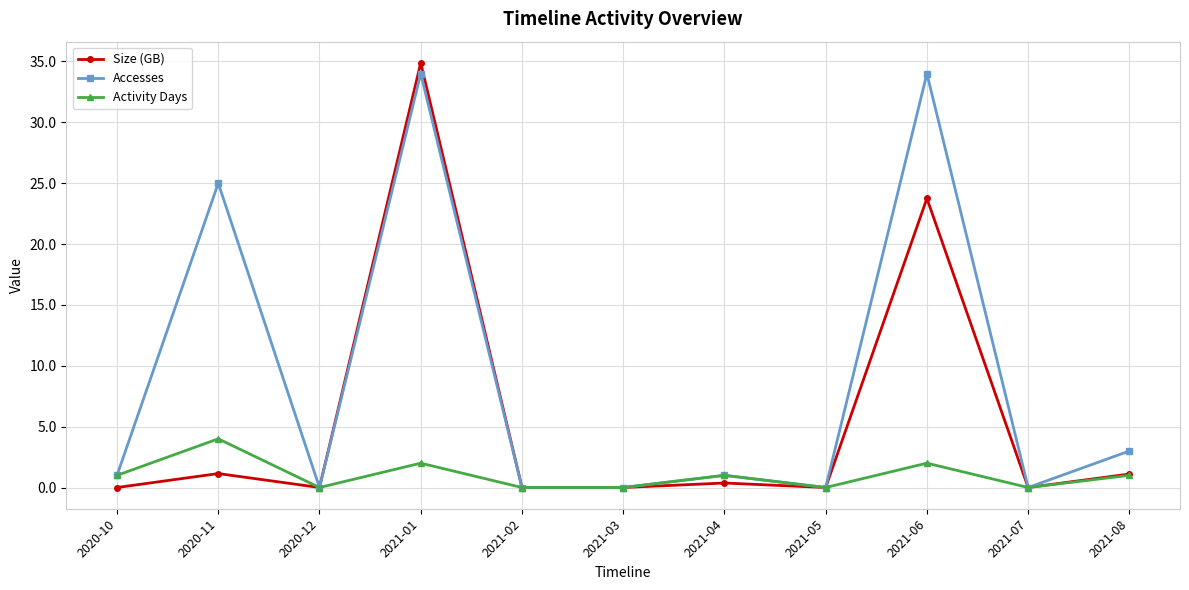

What is the label of the 4th point from the right?

2021-05